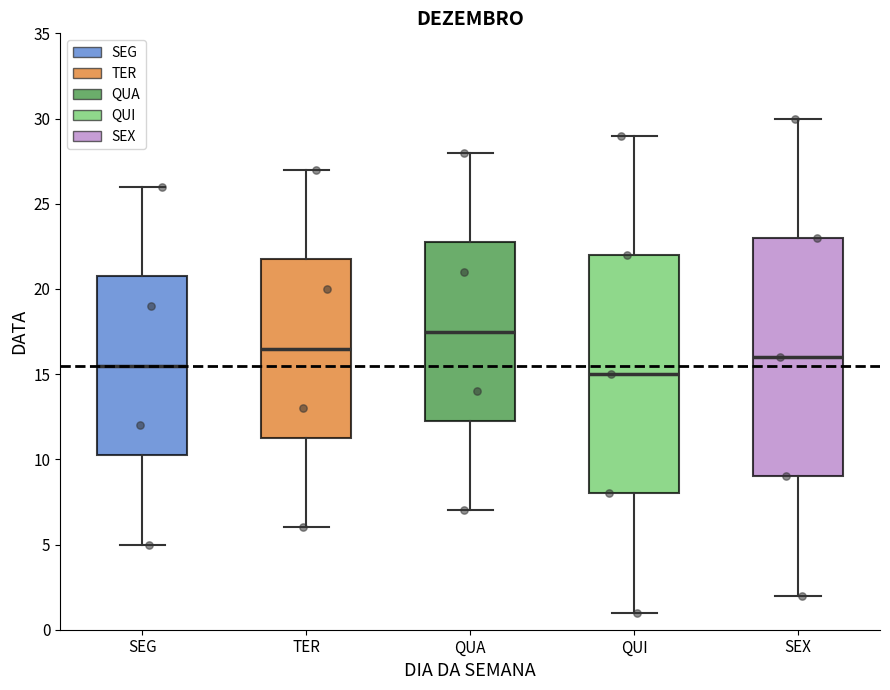

Which box's median line is the highest?

QUA